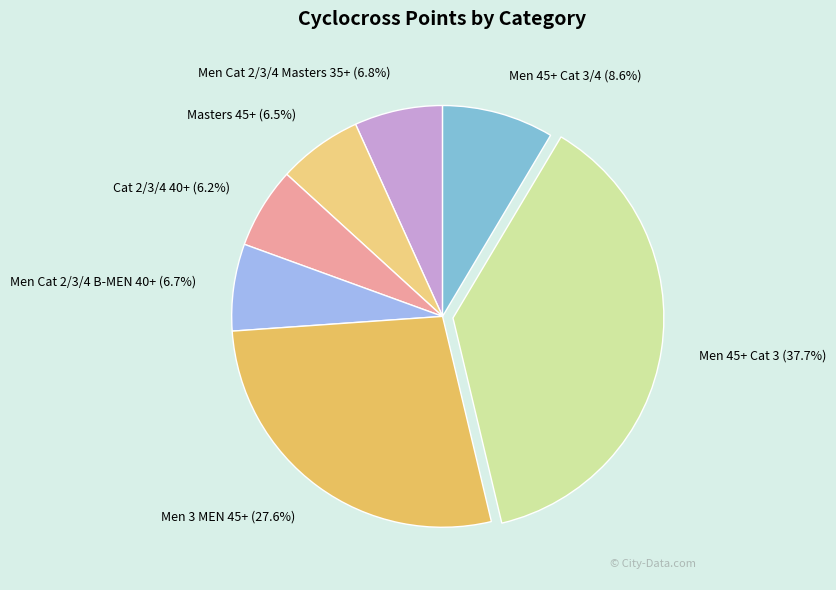

To the nearest percent, what percentage of the pie is Men 45+ Cat 3/4?

9%